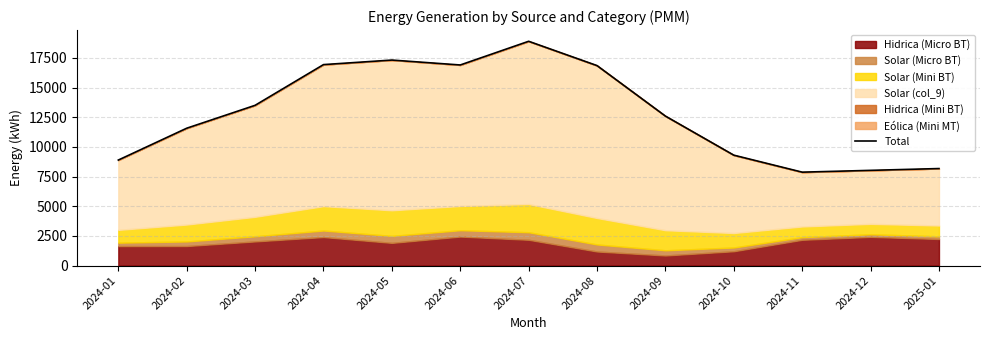

Rank the categories by value from highest to lowest.

2024-07, 2024-05, 2024-04, 2024-06, 2024-08, 2024-03, 2024-09, 2024-02, 2024-10, 2024-01, 2025-01, 2024-12, 2024-11